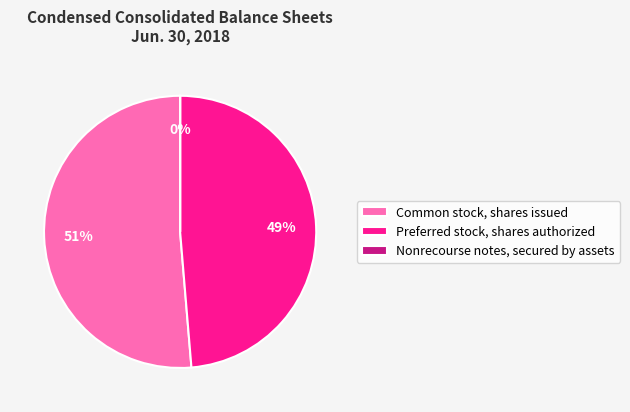

To the nearest percent, what portion does Common stock, shares issued represent?

51%